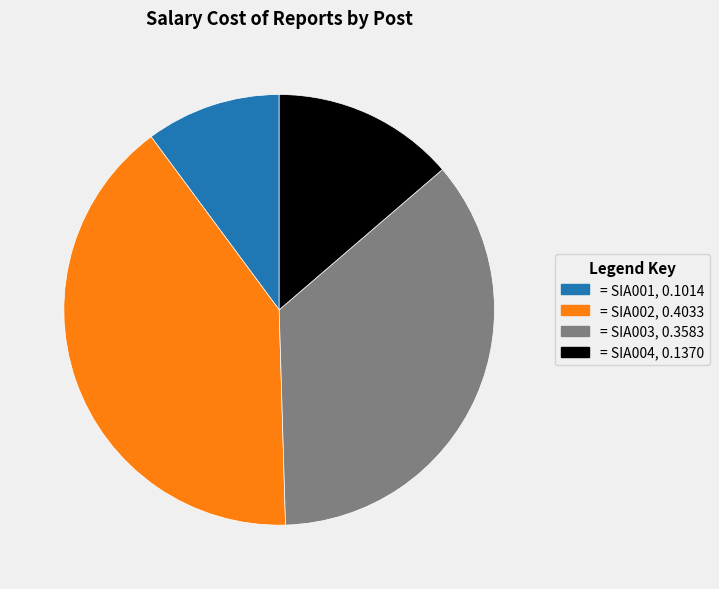

Does any single category account for the majority?

No